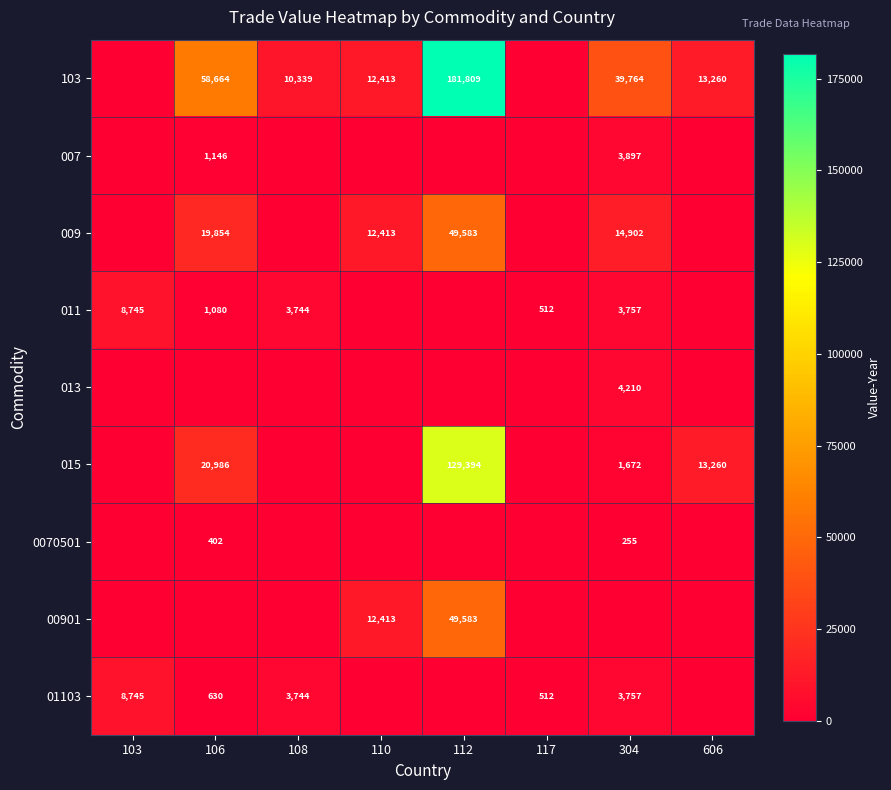

At which category is the sum across all series the highest?

112